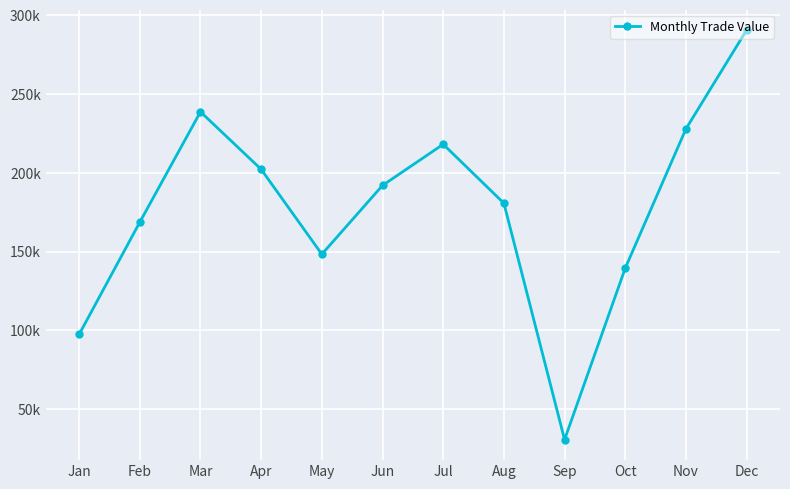

Where does the data first go above 191975?

Mar